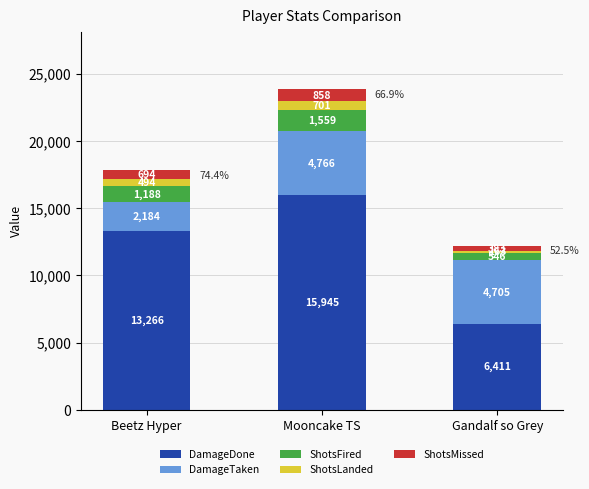

At which category is the sum across all series the highest?

Mooncake TS